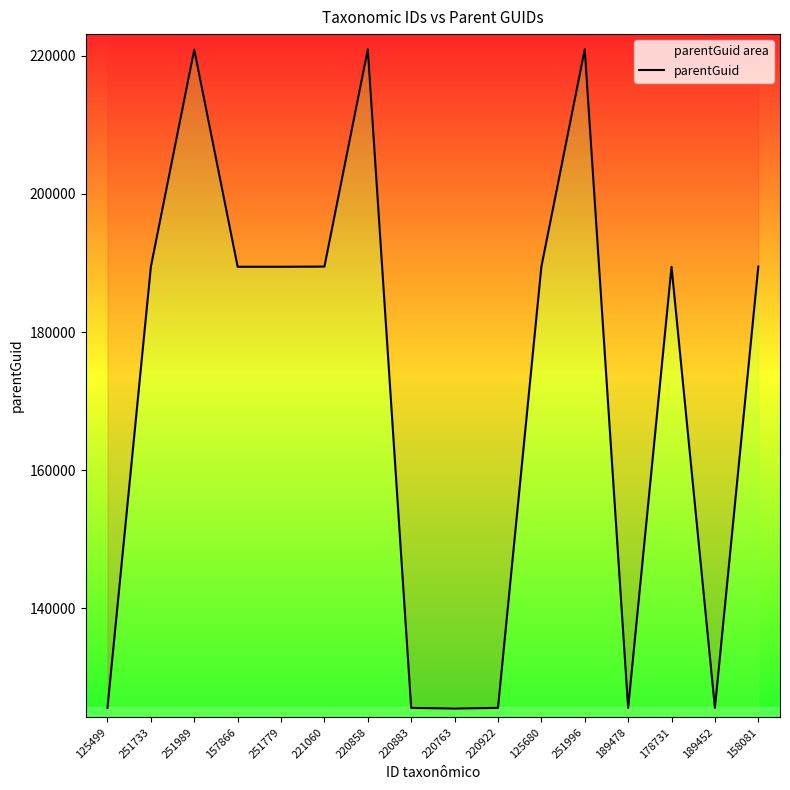

How many series are shown in this chart?

1